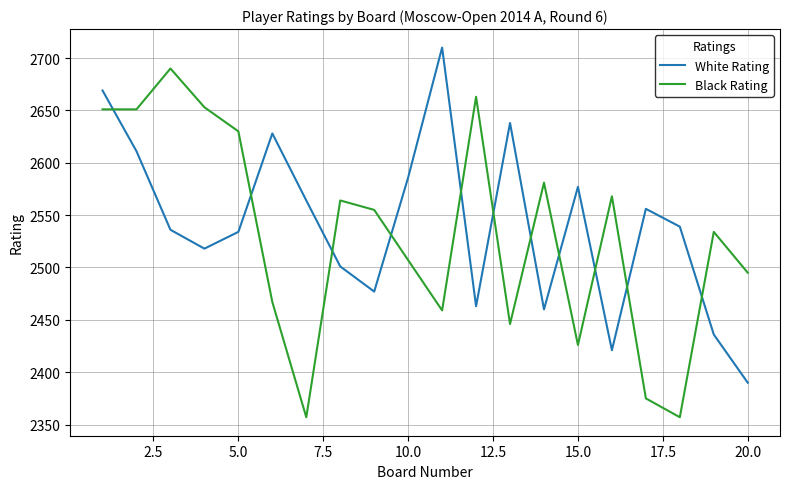

How many times do White Rating and Black Rating cross each other?

11